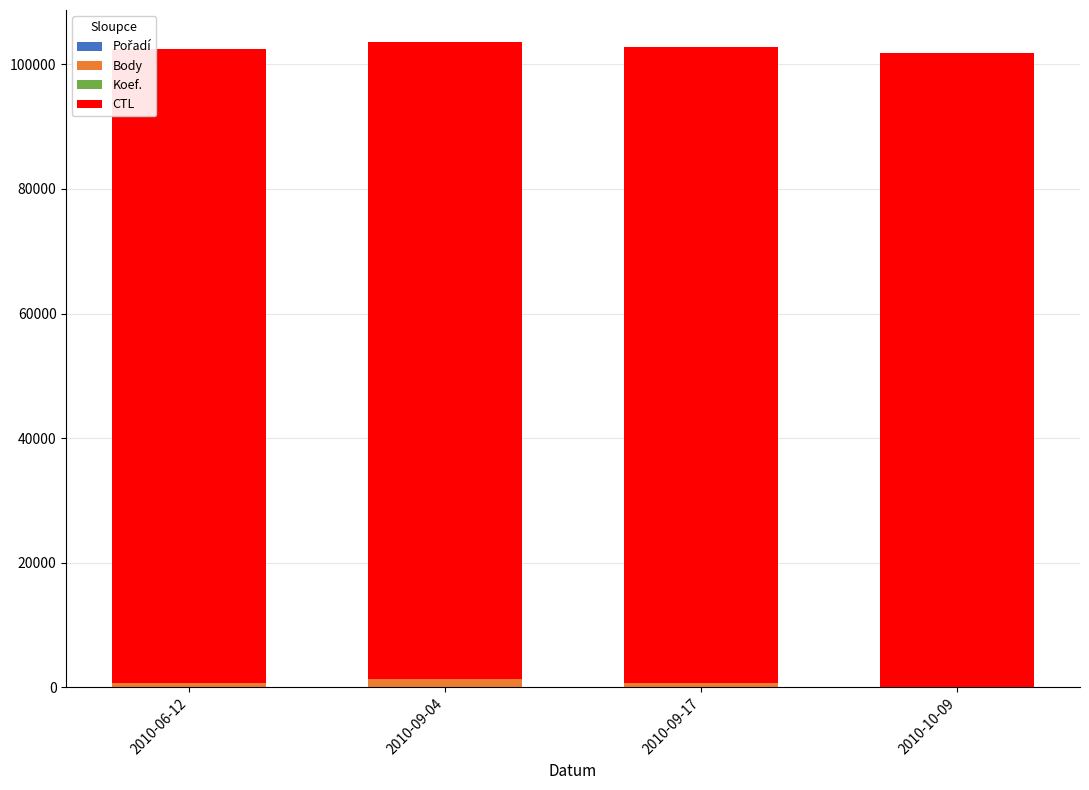

Which series has the largest total across all categories?

CTL